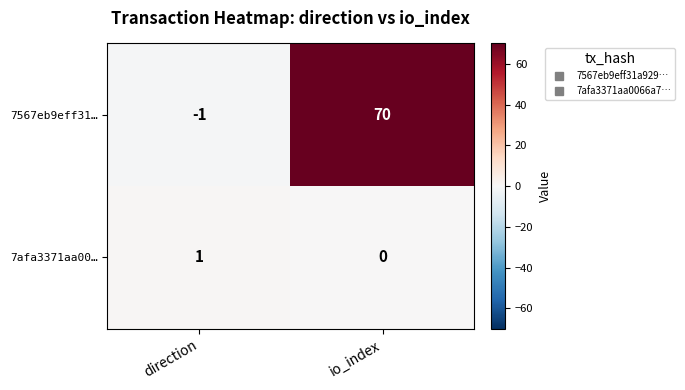

Which series changed the most between direction and io_index?

7567eb9eff31…